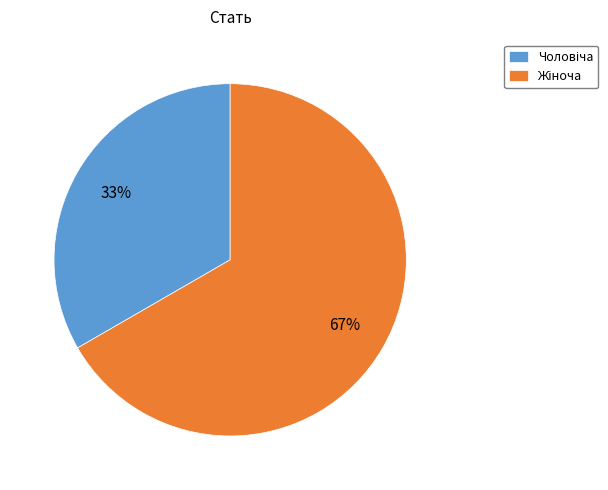

To the nearest percent, what is the average slice percentage?

50%